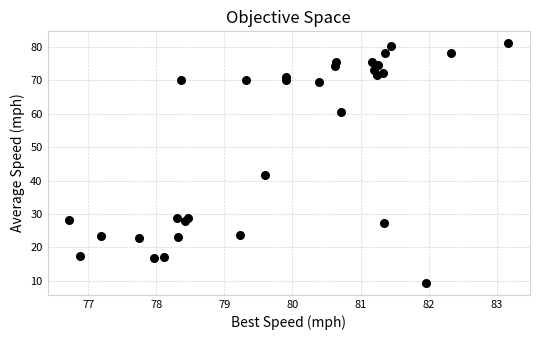

What is the range of Y values (max minus min)?

71.8